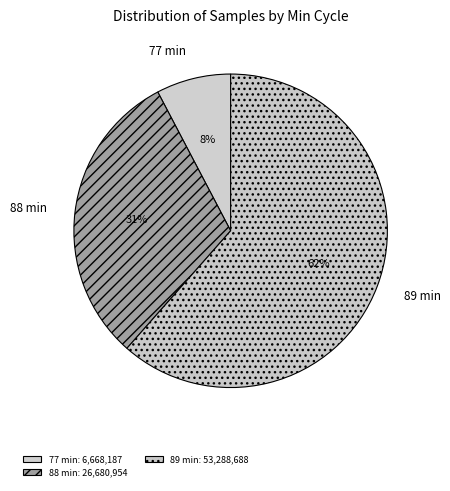

To the nearest percent, what percentage of the pie is 77 min?

8%